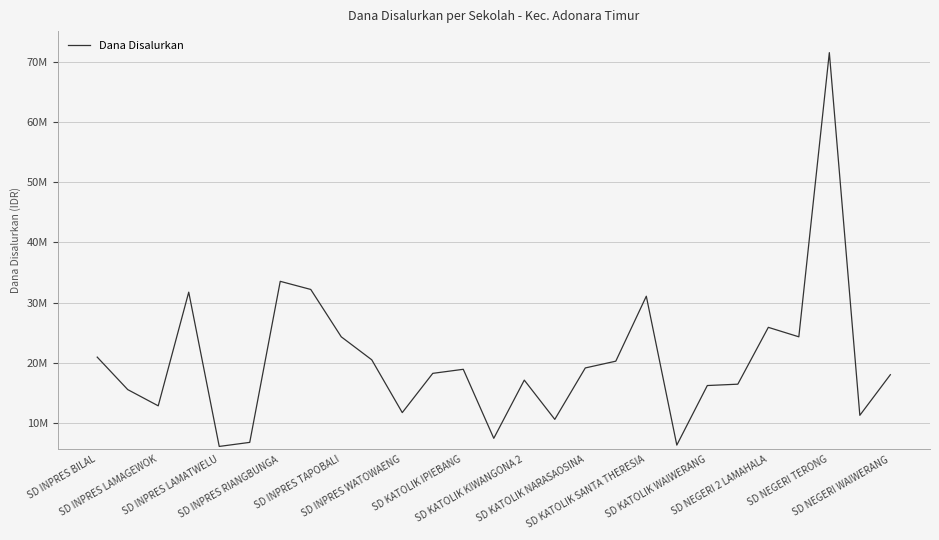

Does the chart display data point markers on the line(s)?

No